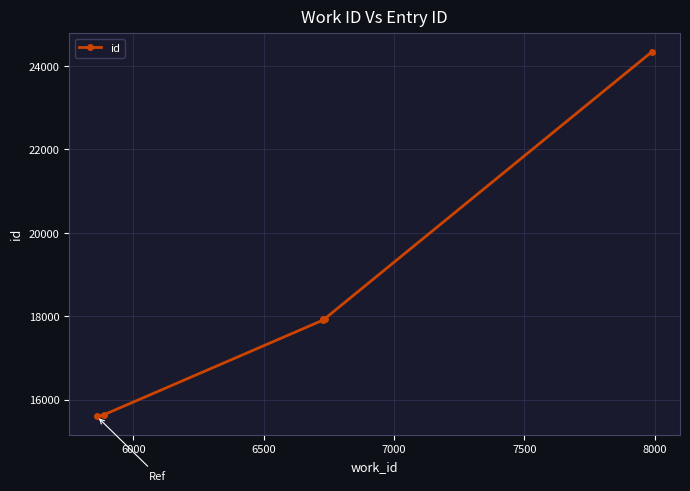

What is the average value?

18223